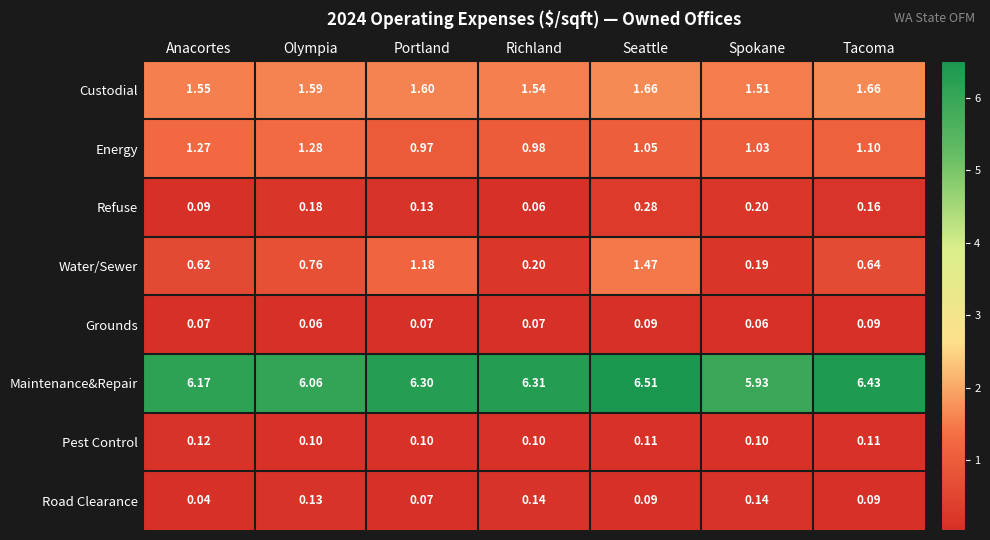

Which series changed the most between Olympia and Tacoma?

Maintenance&Repair